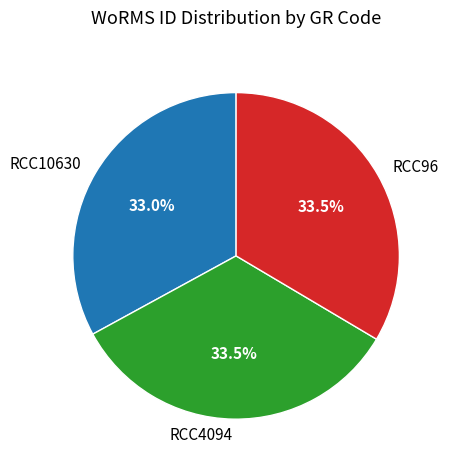

Is it true that RCC4094 is 47% of the pie?

False